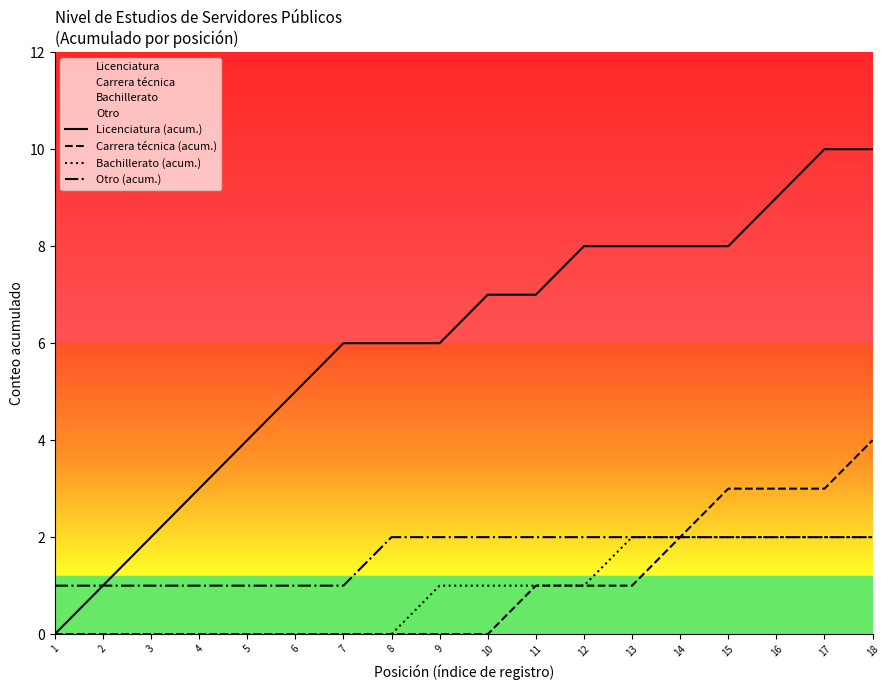

List the series in order of their peak value, highest first.

Licenciatura (acum.), Carrera técnica (acum.), Bachillerato (acum.), Otro (acum.)